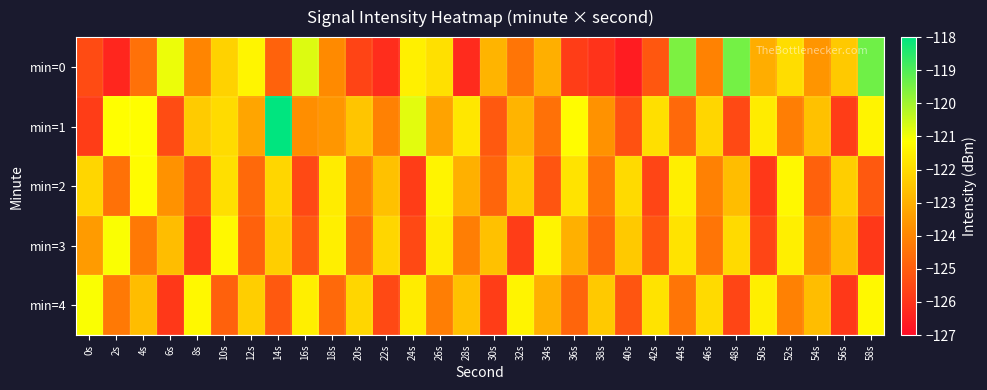

Reading left to right, list all the values displayed in this chart.

min=0: 0s=-125.4	2s=-126.4	4s=-124.5	6s=-120.9	8s=-124.0	10s=-122.2	12s=-121.4	14s=-124.9	16s=-120.7	18s=-123.9	20s=-125.6	22s=-126.2	24s=-121.5	26s=-121.9	28s=-126.2	30s=-122.9	32s=-124.4	34s=-123.0	36s=-125.8	38s=-126.0	40s=-126.6	42s=-125.1	44s=-119.5	46s=-124.1	48s=-119.4	50s=-123.1	52s=-121.9	54s=-123.6	56s=-122.4	58s=-119.4
min=1: 0s=-125.8	2s=-121.2	4s=-121.2	6s=-125.4	8s=-122.4	10s=-122.0	12s=-123.2	14s=-118.0	16s=-123.8	18s=-123.6	20s=-122.5	22s=-124.1	24s=-120.8	26s=-123.3	28s=-121.7	30s=-125.1	32s=-122.9	34s=-124.5	36s=-121.2	38s=-123.7	40s=-125.3	42s=-121.9	44s=-124.7	46s=-122.1	48s=-125.5	50s=-121.6	52s=-124.2	54s=-122.6	56s=-125.8	58s=-121.4
min=2: 0s=-122.1	2s=-124.5	4s=-121.2	6s=-123.7	8s=-125.3	10s=-121.9	12s=-124.7	14s=-122.1	16s=-125.5	18s=-121.6	20s=-124.2	22s=-122.6	24s=-125.8	26s=-121.4	28s=-123.0	30s=-124.8	32s=-122.4	34s=-125.2	36s=-121.8	38s=-124.4	40s=-122.0	42s=-125.6	44s=-121.5	46s=-124.1	48s=-122.7	50s=-125.9	52s=-121.3	54s=-124.9	56s=-122.3	58s=-125.1
min=3: 0s=-123.5	2s=-121.1	4s=-124.3	6s=-122.7	8s=-125.9	10s=-121.3	12s=-124.9	14s=-122.3	16s=-125.1	18s=-121.5	20s=-124.7	22s=-122.1	24s=-125.5	26s=-121.6	28s=-124.2	30s=-122.6	32s=-125.8	34s=-121.4	36s=-123.0	38s=-124.8	40s=-122.4	42s=-125.2	44s=-121.8	46s=-124.4	48s=-122.0	50s=-125.6	52s=-121.5	54s=-124.1	56s=-122.7	58s=-125.9
min=4: 0s=-121.1	2s=-124.3	4s=-122.7	6s=-125.9	8s=-121.3	10s=-124.9	12s=-122.3	14s=-125.1	16s=-121.5	18s=-124.7	20s=-122.1	22s=-125.5	24s=-121.6	26s=-124.2	28s=-122.6	30s=-125.8	32s=-121.4	34s=-123.0	36s=-124.8	38s=-122.4	40s=-125.2	42s=-121.8	44s=-124.4	46s=-122.0	48s=-125.6	50s=-121.5	52s=-124.1	54s=-122.7	56s=-125.9	58s=-121.3